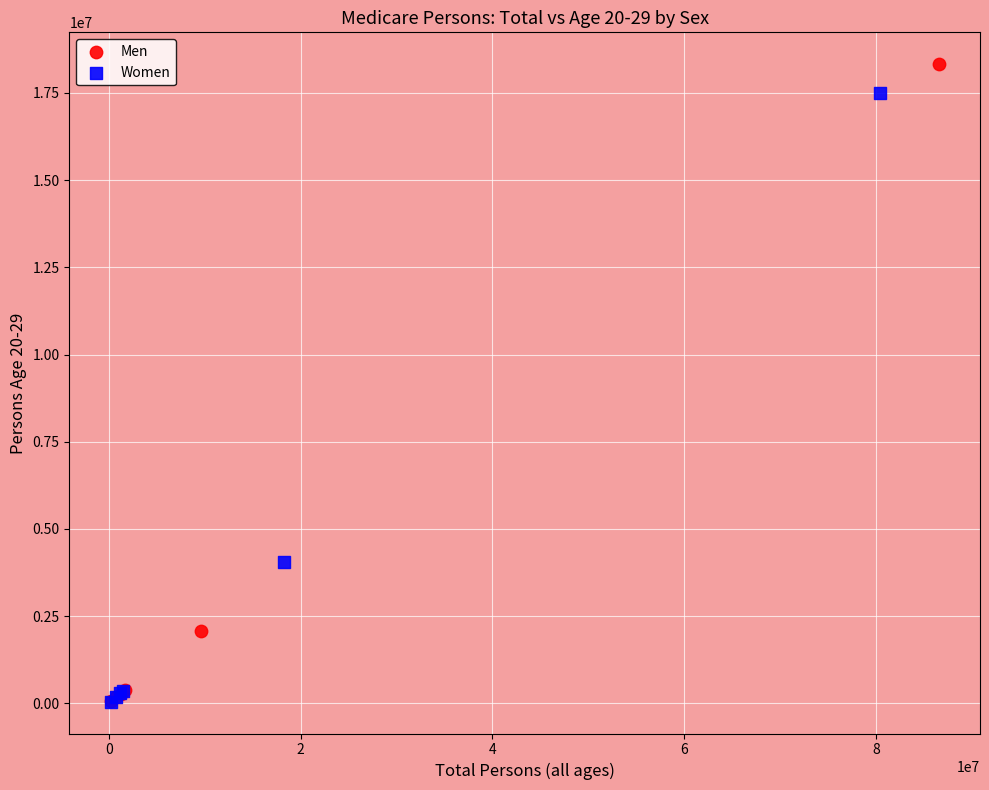

Which series reaches the maximum Y coordinate?

Men